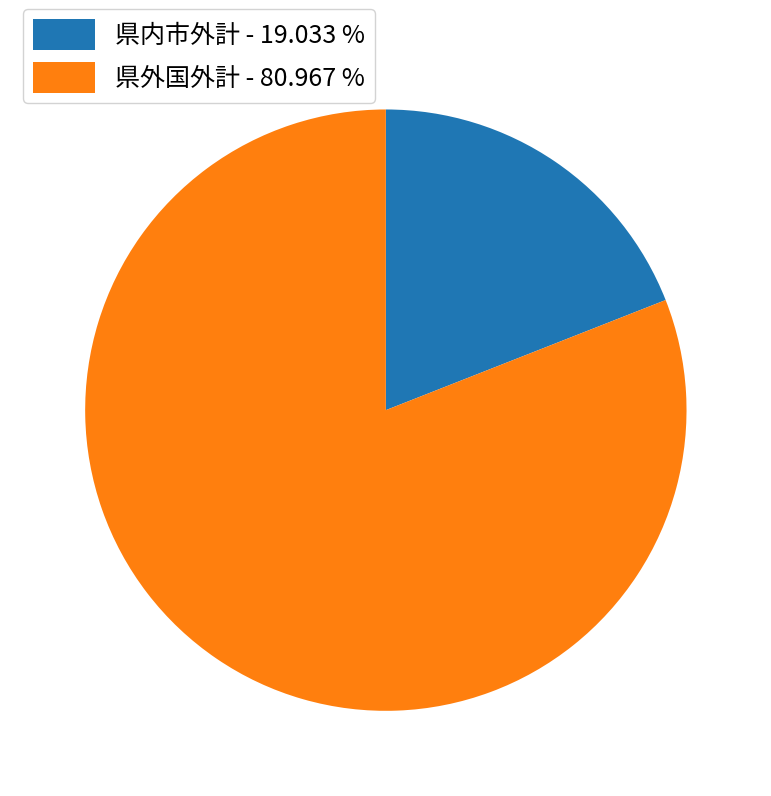

Combined, do 県内市外計 and 県外国外計 account for over 50%?

Yes